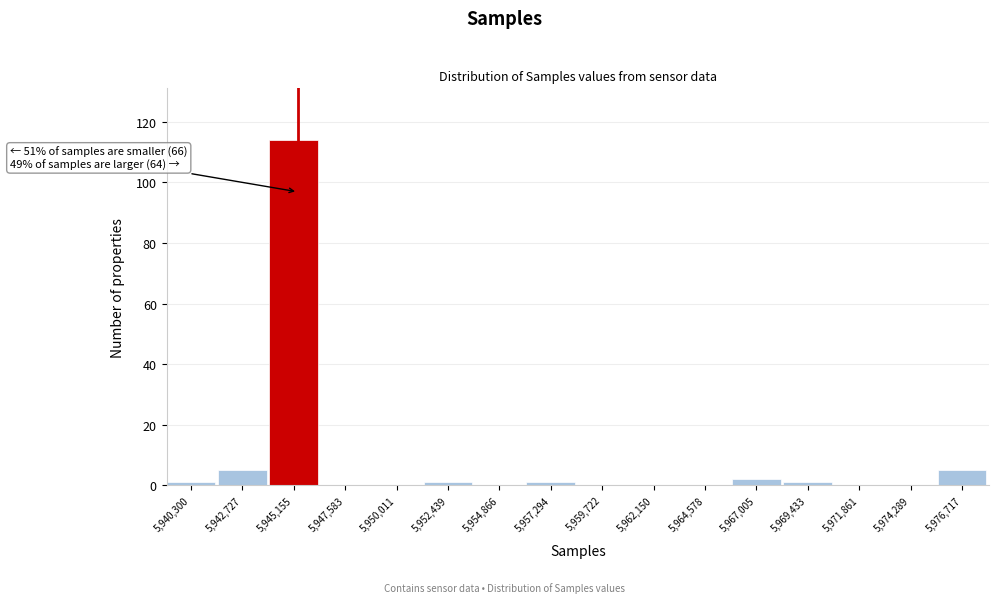

Reading left to right, list all the values displayed in this chart.

5,940,300=1	5,942,727=5	5,945,155=114	5,947,583=0	5,950,011=0	5,952,439=1	5,954,866=0	5,957,294=1	5,959,722=0	5,962,150=0	5,964,578=0	5,967,005=2	5,969,433=1	5,971,861=0	5,974,289=0	5,976,717=5